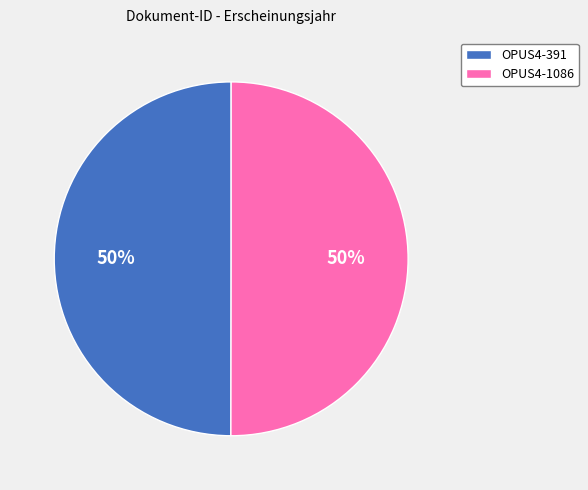

Is the sum of OPUS4-391 and OPUS4-1086 greater than half?

Yes